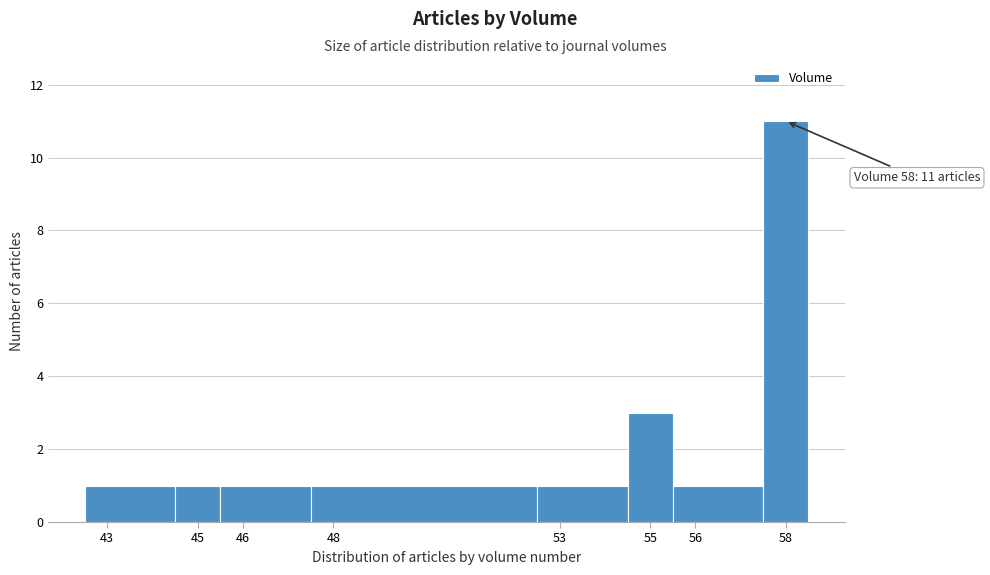

Over which range of the x-axis is the bar tallest?

57.5 to 58.5